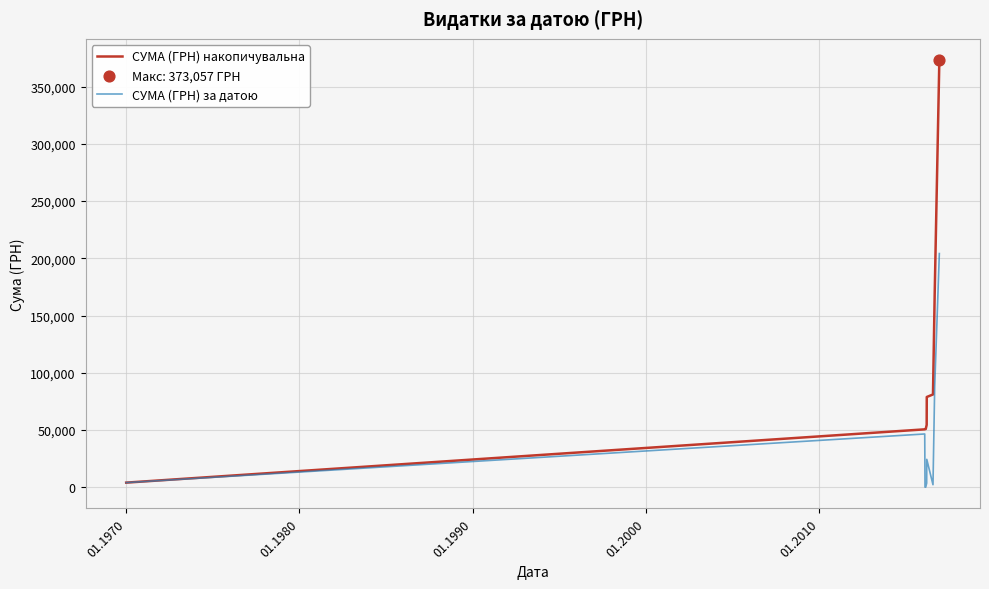

At how many categories does at least one series exceed 246182?

1